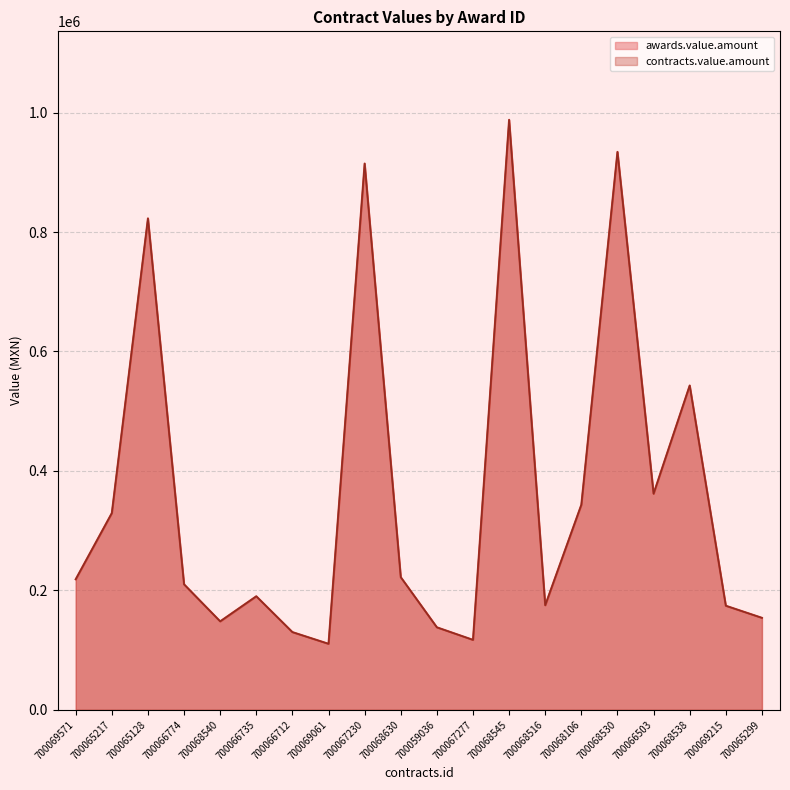

Which has a higher value, 700066712 or 700065217?

700065217